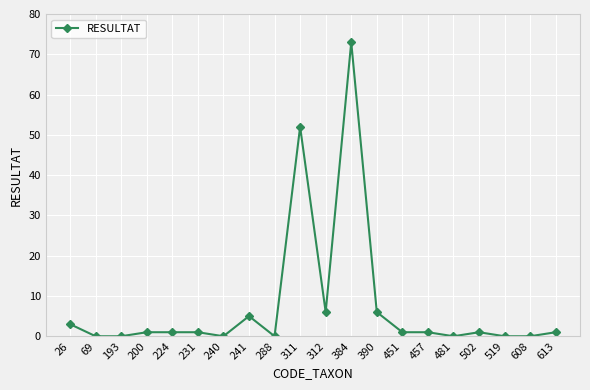

How many data points does each series have?

20